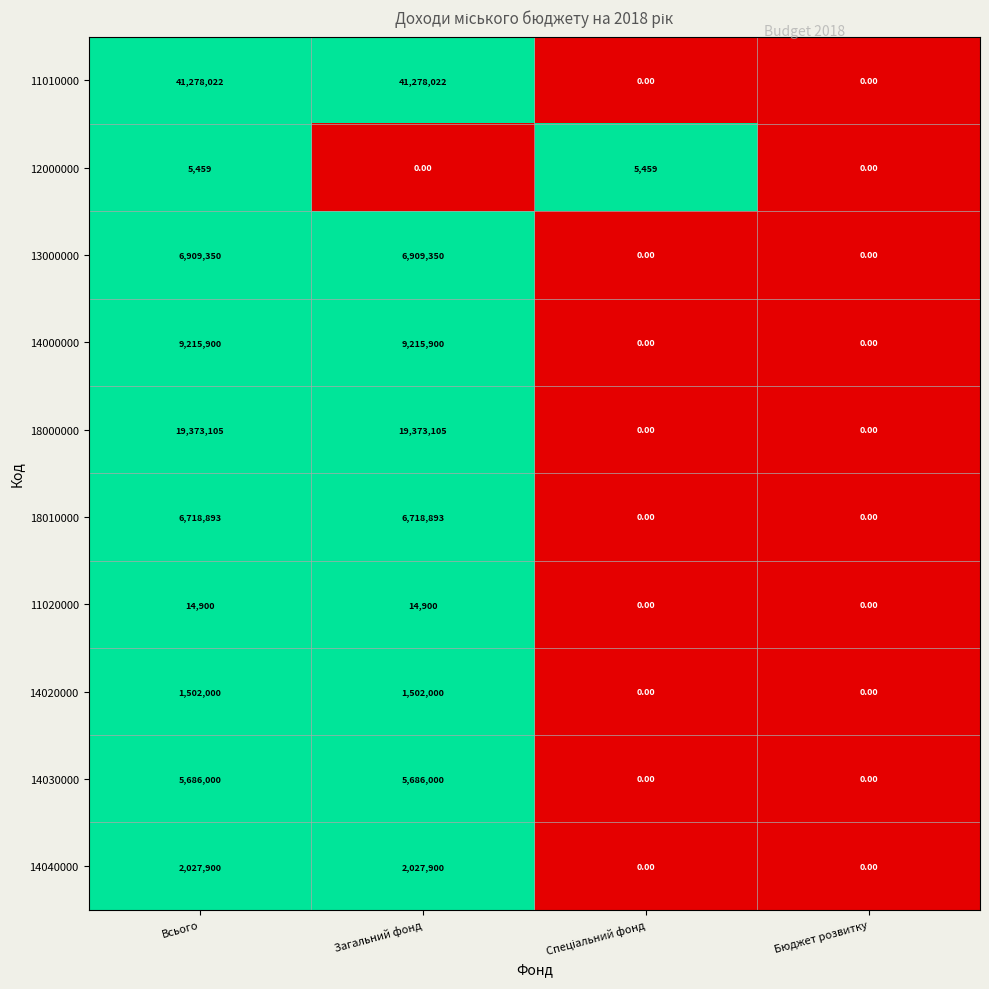

Count the number of data series in this chart.

10